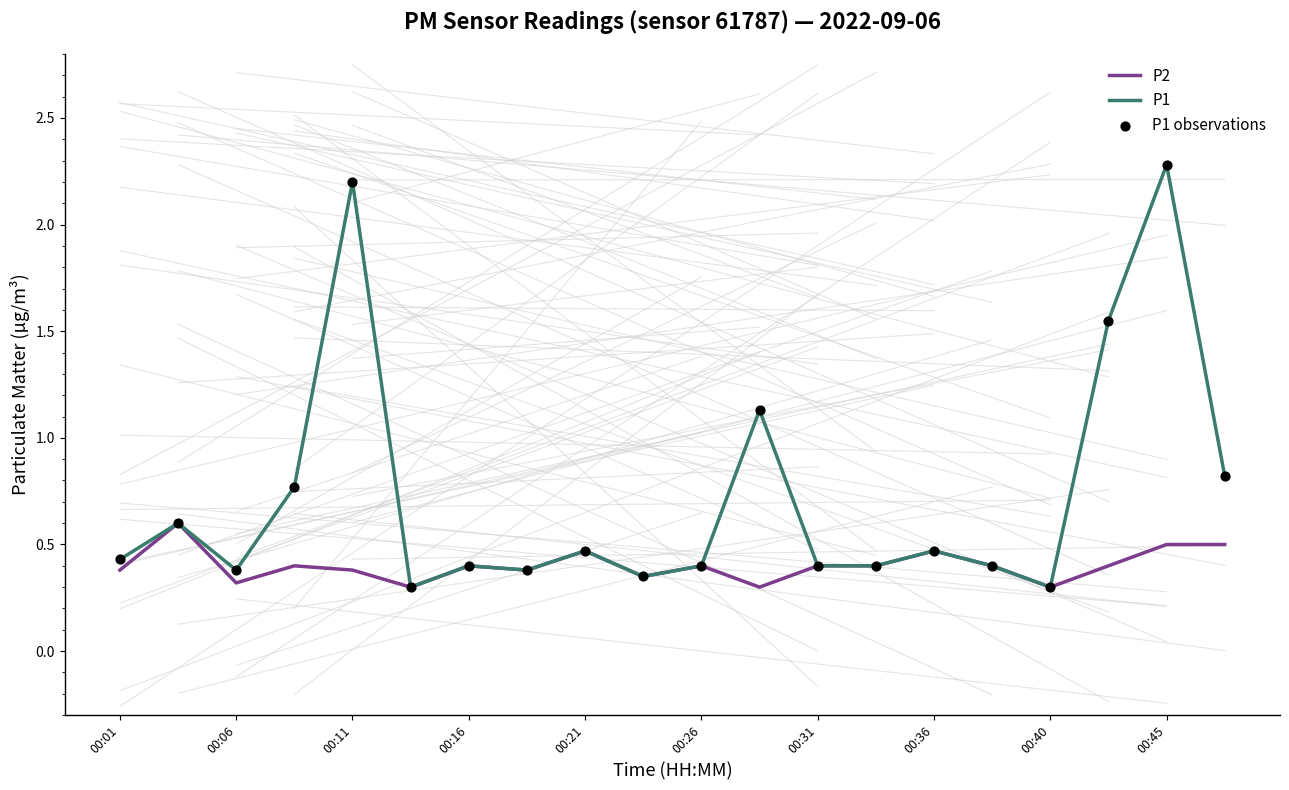

What is the greatest value displayed?

2.3